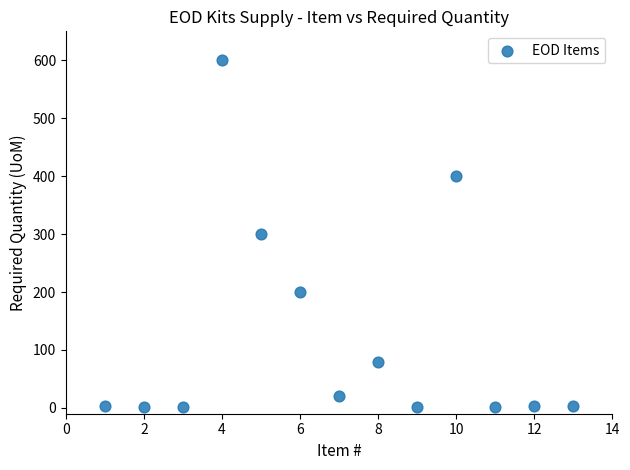

What is the range of Y values (max minus min)?

598